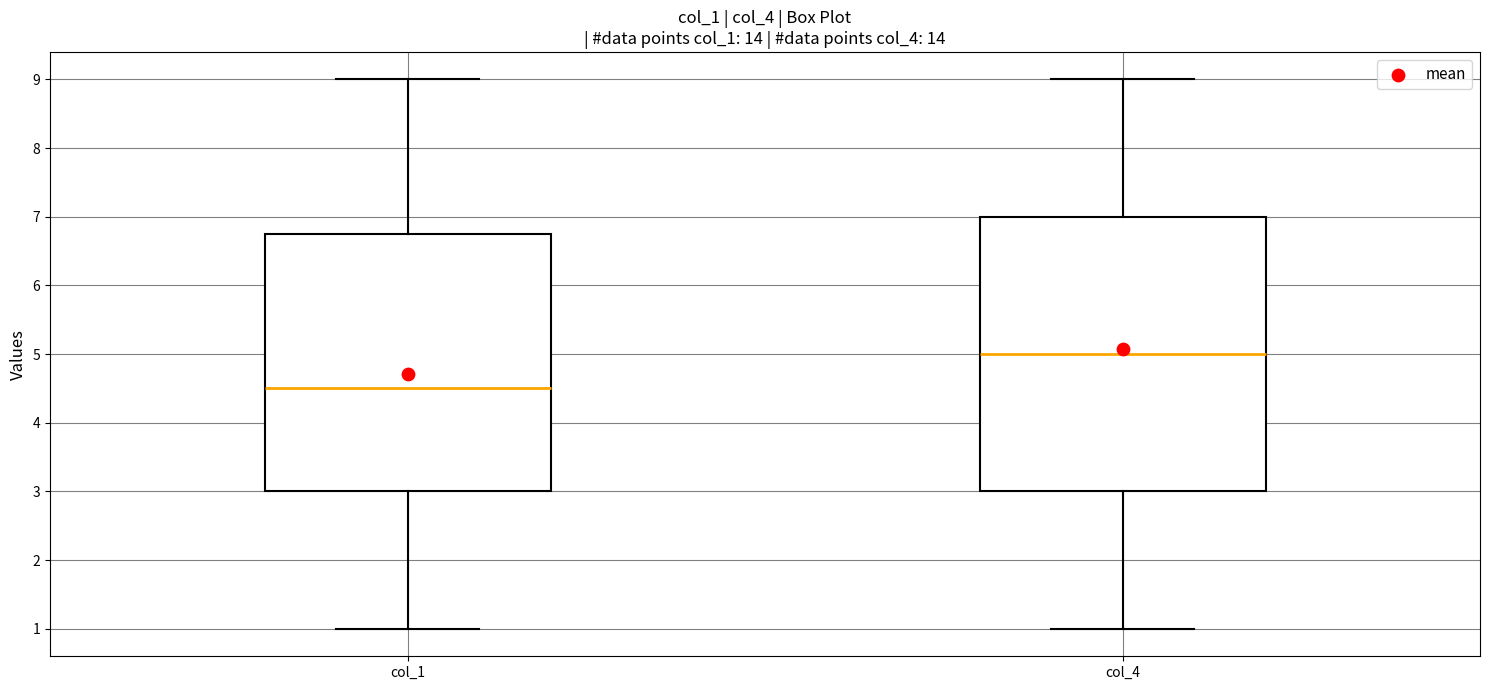

Which box has the highest median line?

col_4